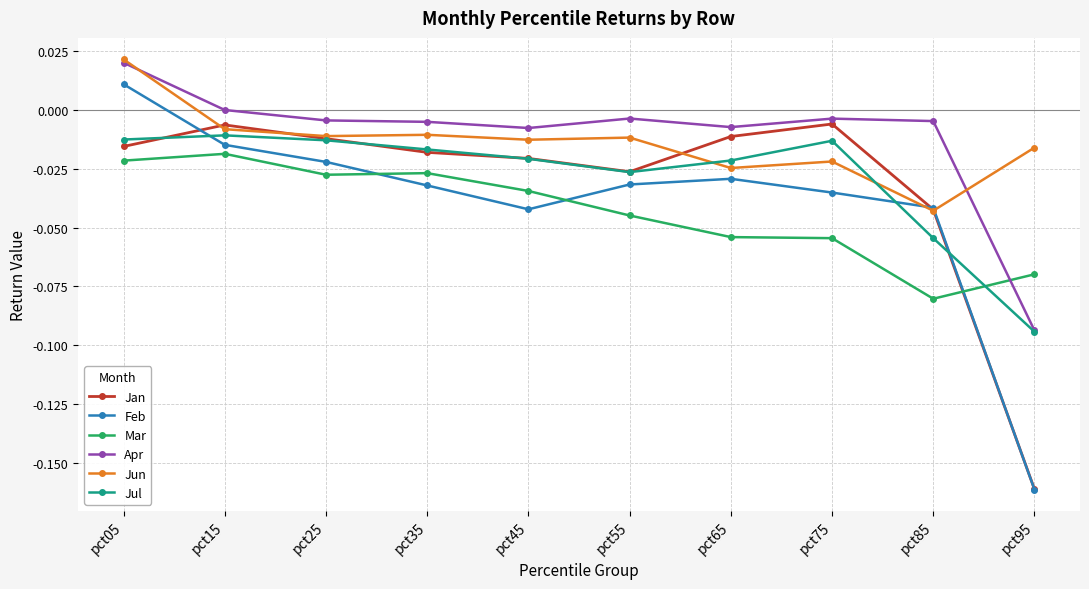

At which category does Mar reach its first local peak?

pct15